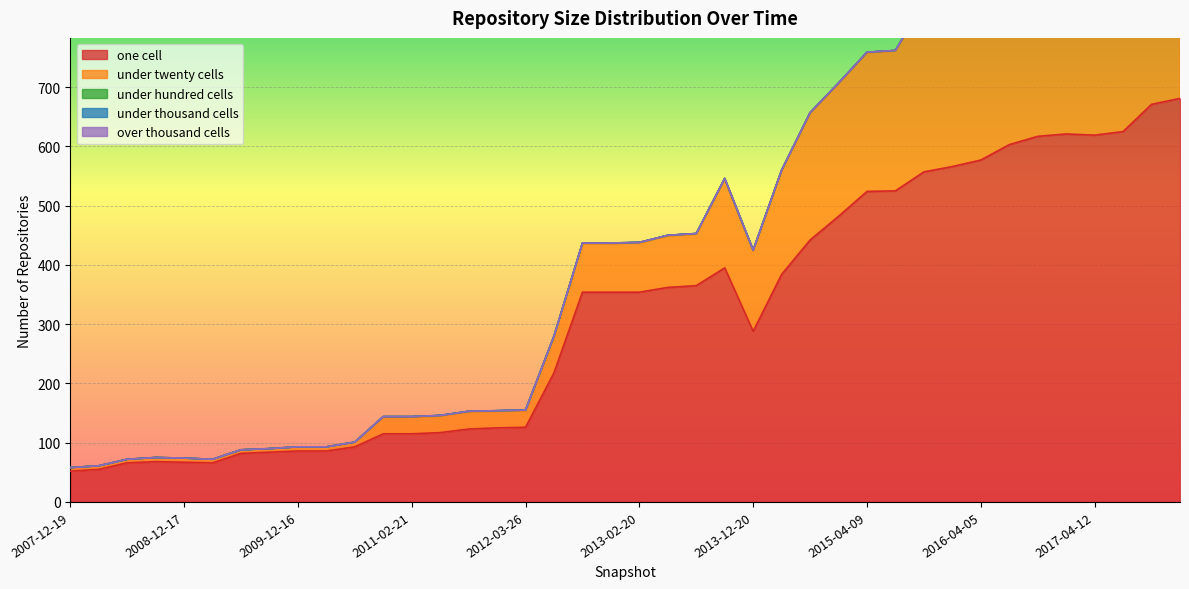

Which category has the highest value in the one_cell series?

2017-12-22